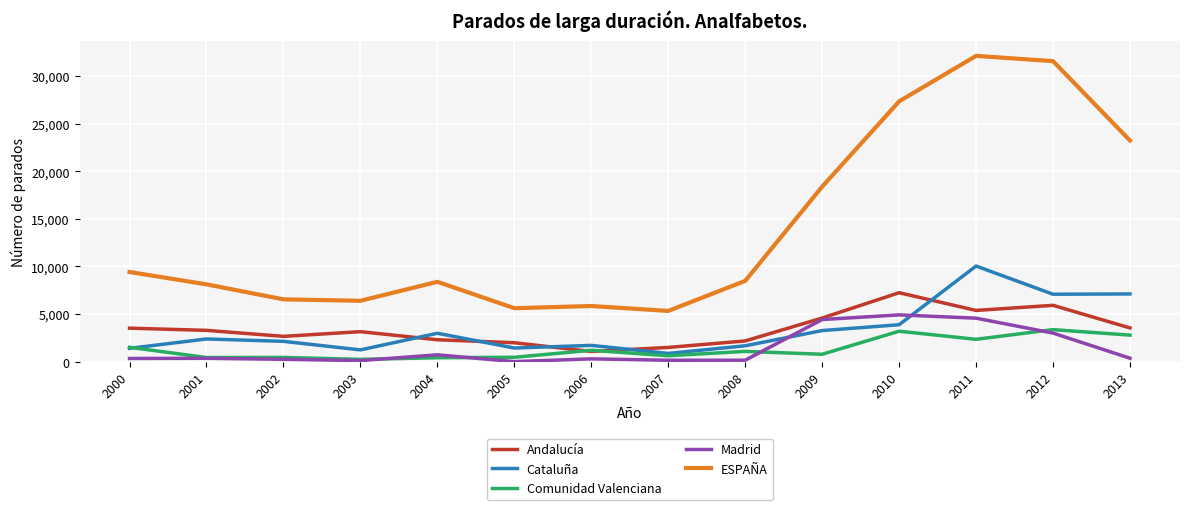

Does the chart display data point markers on the line(s)?

No